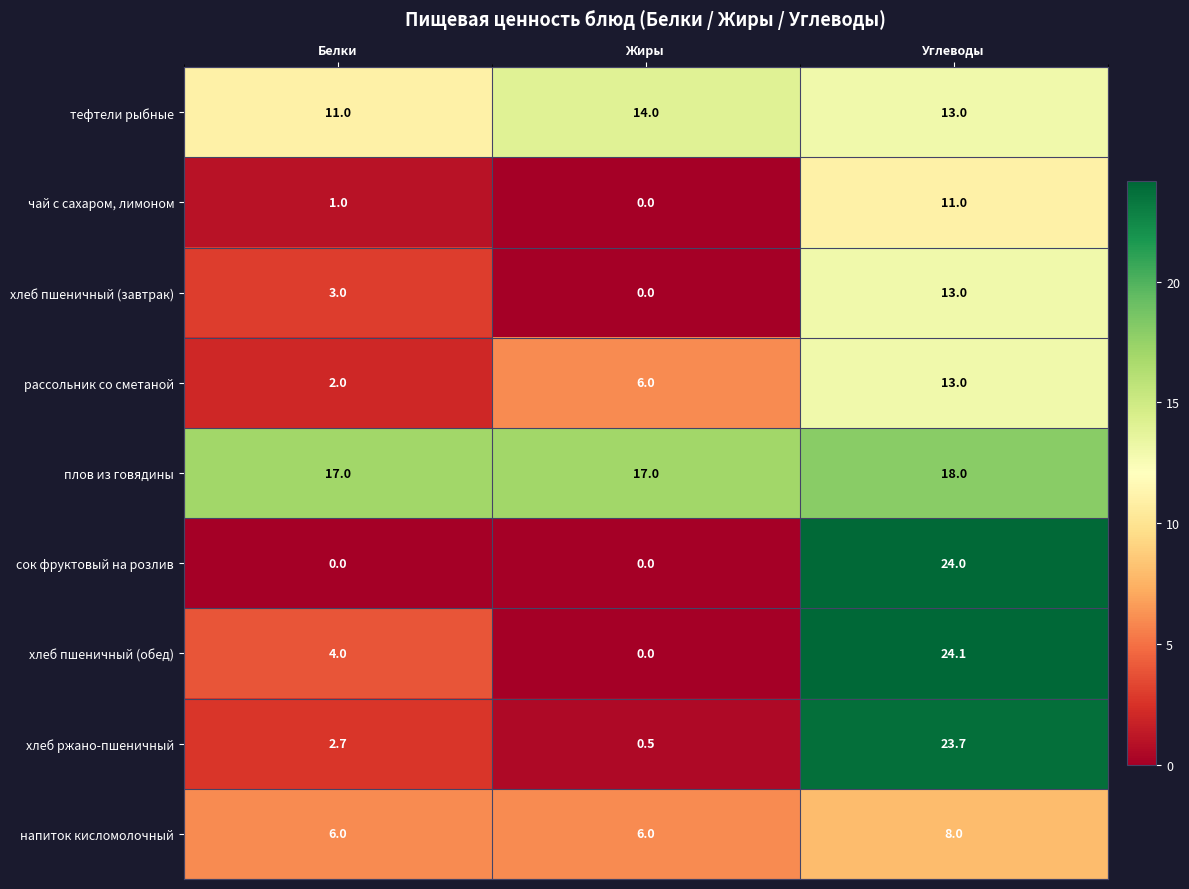

Which series has the widest spread of values?

хлеб пшеничный (обед)